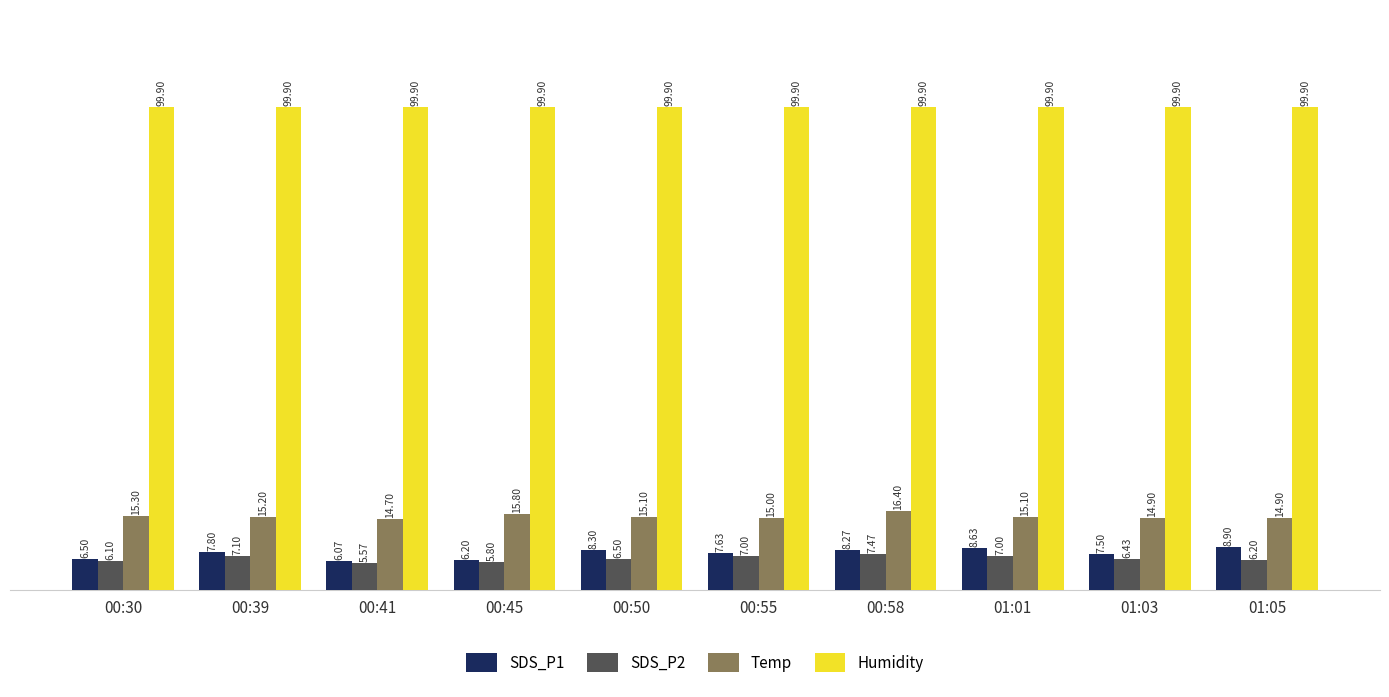

What is the greatest value displayed?

99.9